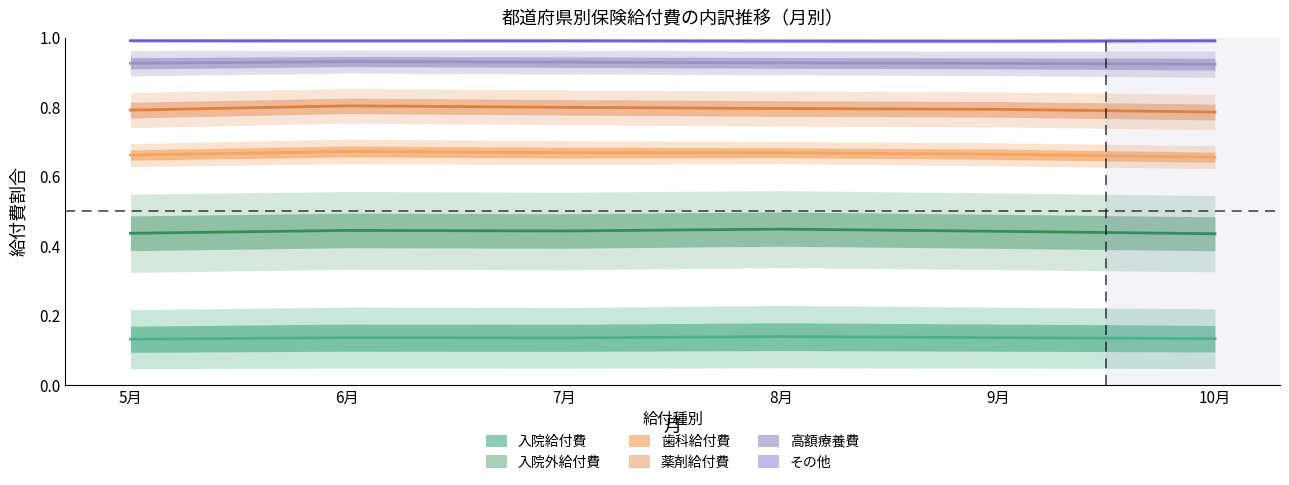

True or false: 入院外給付費 and 薬剤給付費 cross at least once.

False